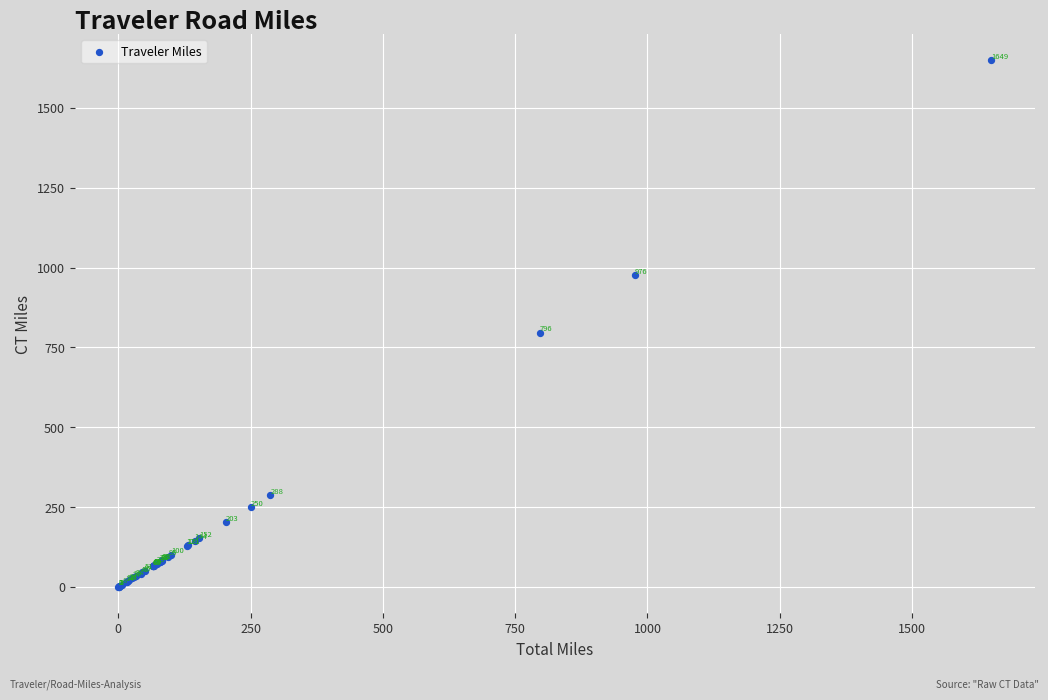

What Y value in the scatter plot is closest to 824?

796.1